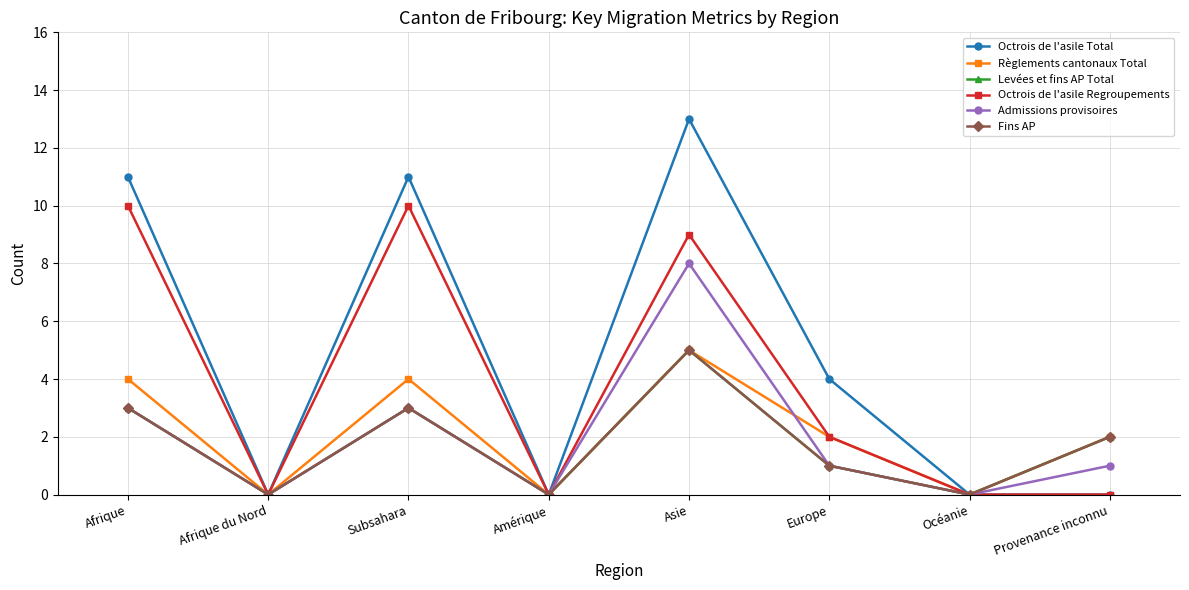

Does the chart have visible grid lines?

Yes